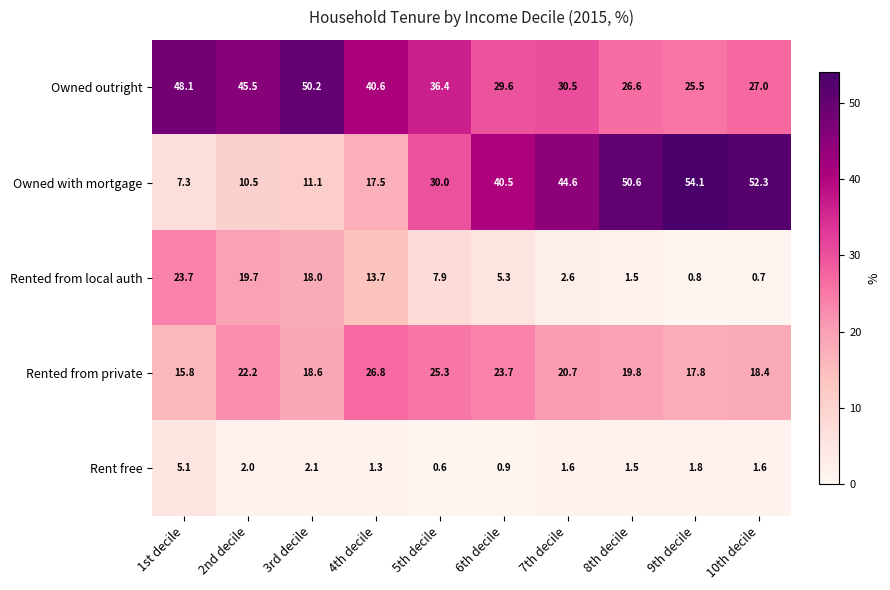

Which series has the widest spread of values?

Owned with mortgage